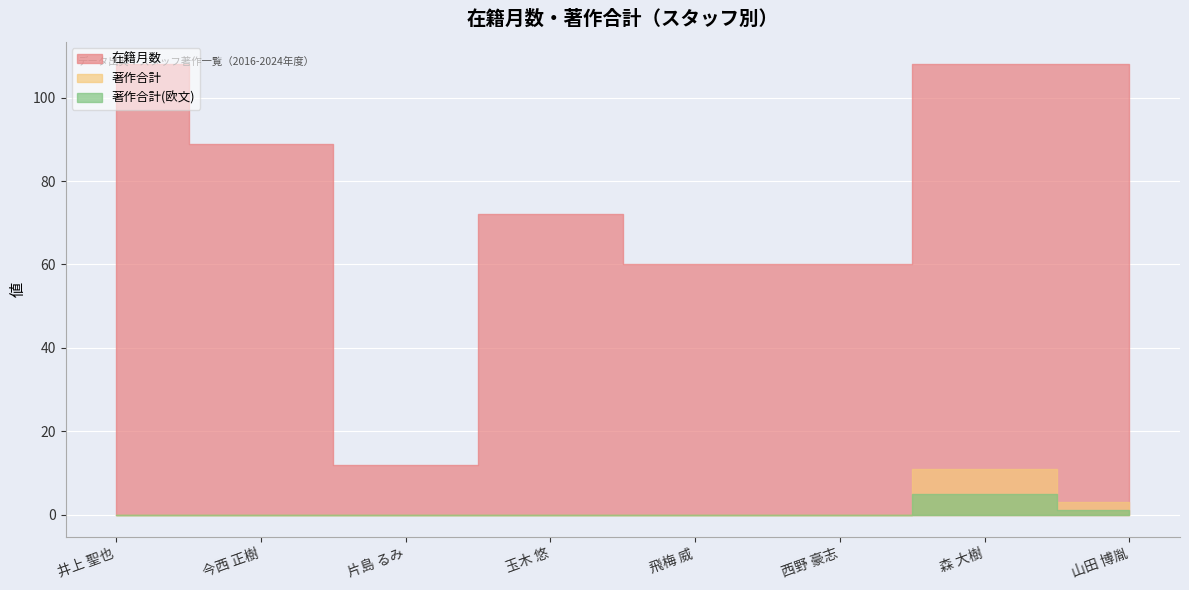

Does the chart display data point markers on the line(s)?

No